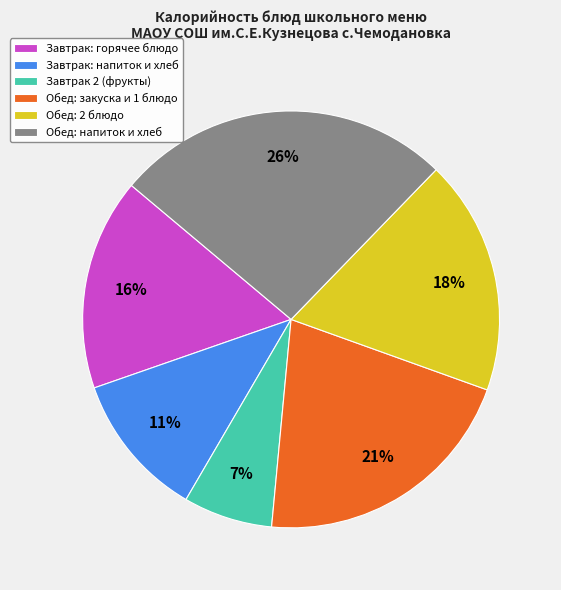

Which slice is the smallest?

Завтрак 2 (фрукты)